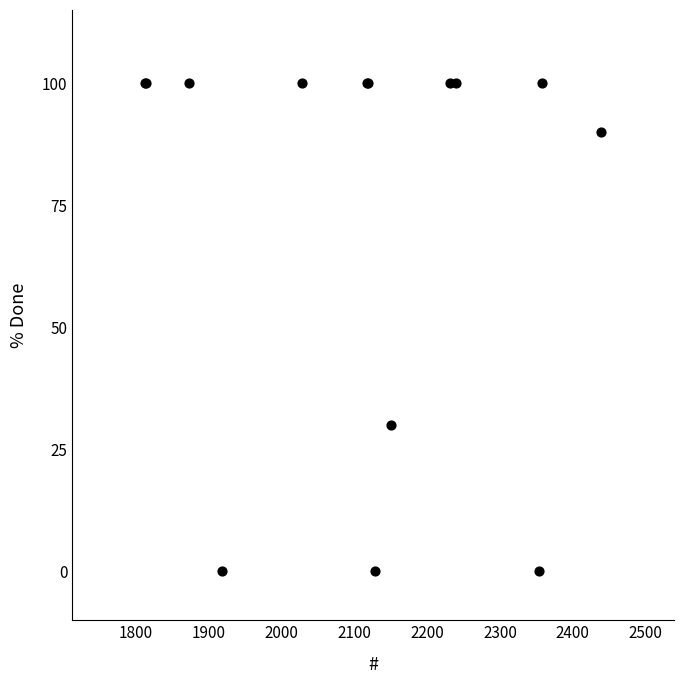

What Y value in the scatter plot is closest to 50?

30